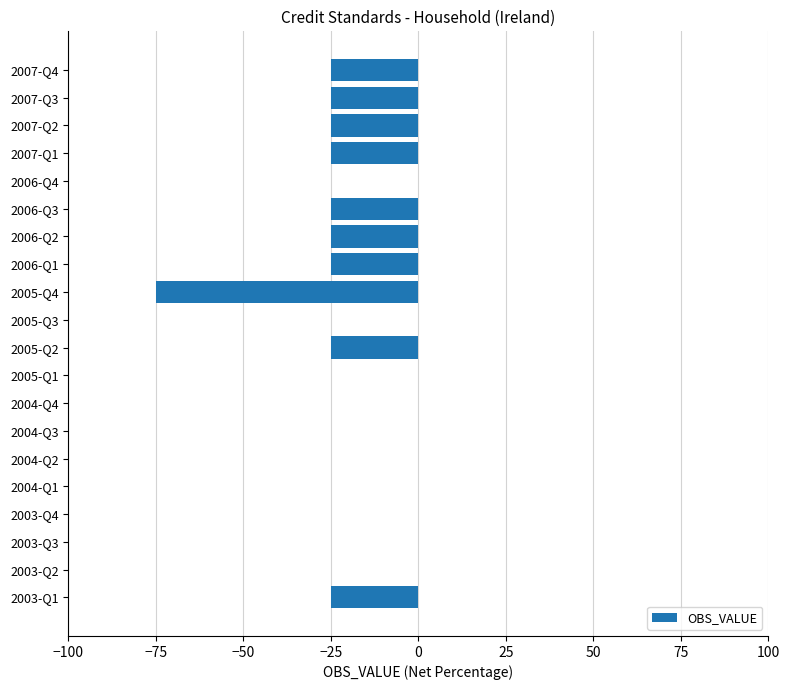

True or false: the data shows -107 at 2005-Q4.

False